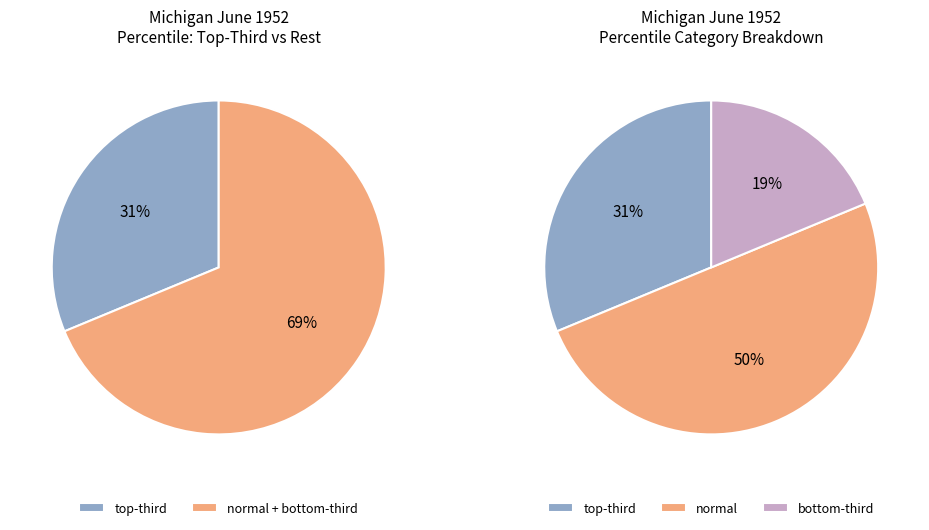

Rank the categories by value from highest to lowest.

normal, top-third, bottom-third